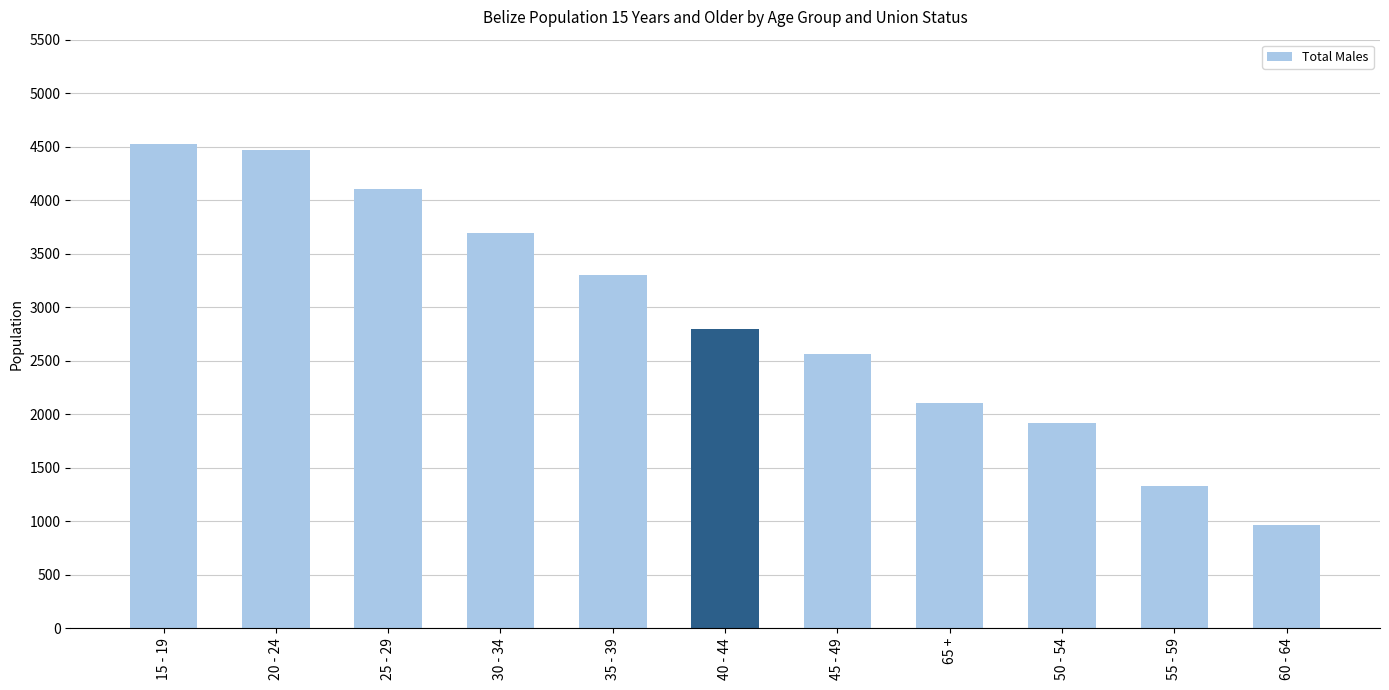

At which label does the data first exceed 2795?

15 - 19